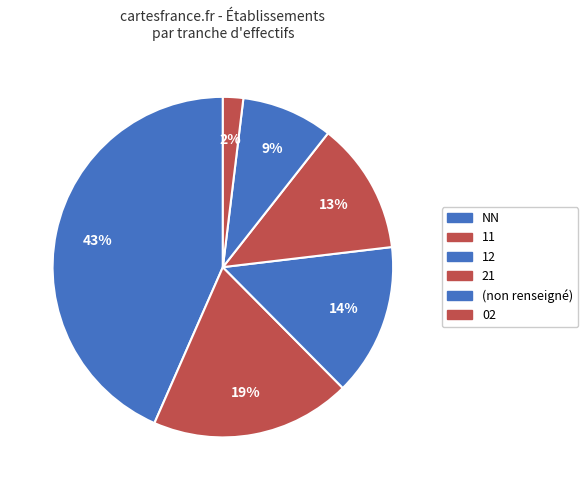

Is there any slice that represents more than half of the pie?

No